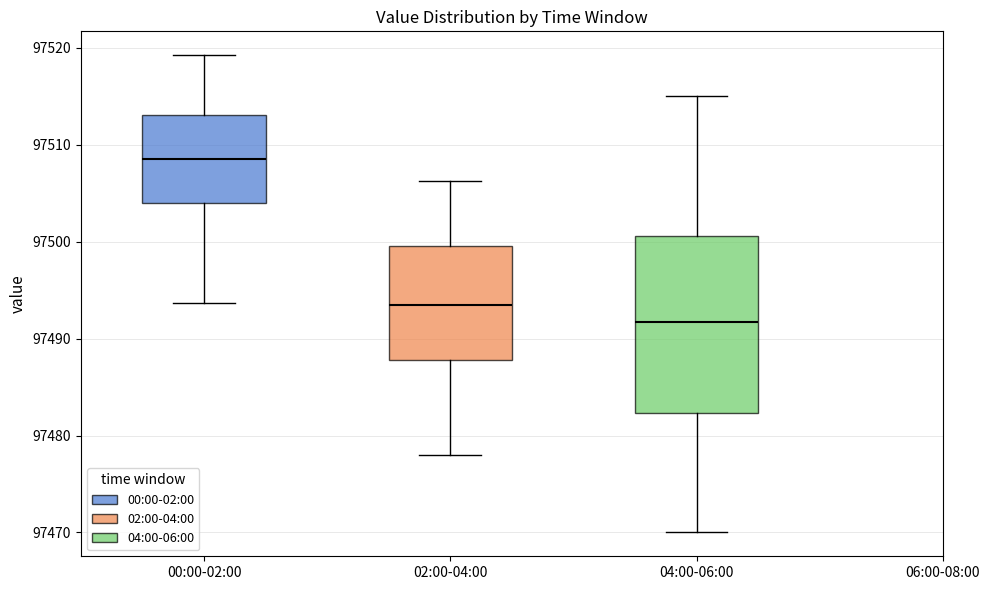

Reading left to right, read every box against the y-axis: the position of its median line, the range the box covers, and the ends of its whiskers. The values are not printed on the chart, so give them approximately, as read against the axis.

00:00-02:00: median 97509, box 97504 to 97513, whiskers 97494 to 97519
02:00-04:00: median 97494, box 97488 to 97500, whiskers 97478 to 97506
04:00-06:00: median 97492, box 97482 to 97501, whiskers 97470 to 97515